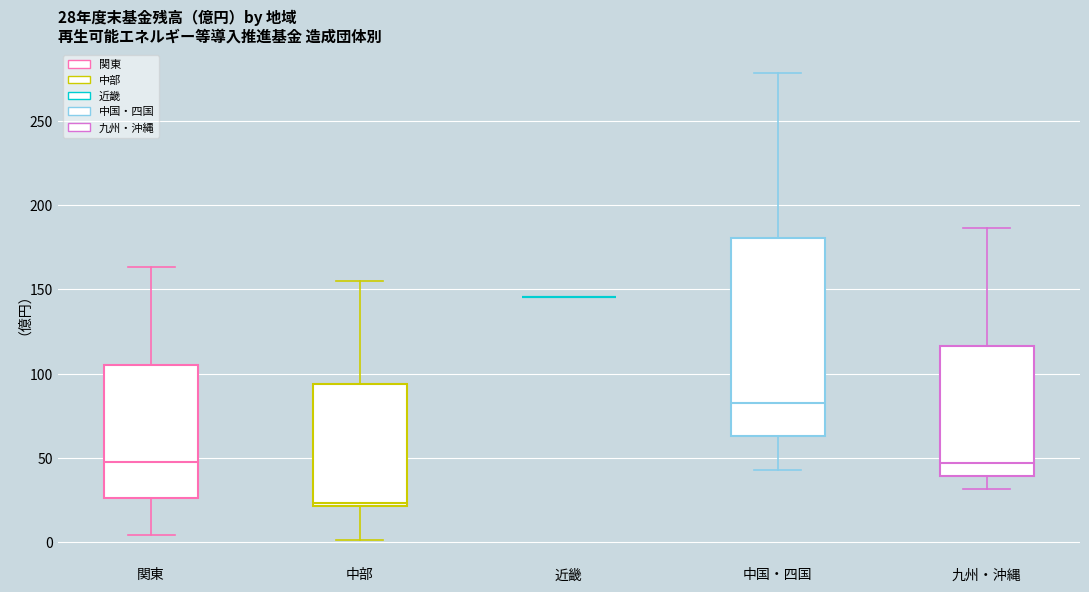

Which box is the tallest, from its lower edge to its upper edge?

中国・四国